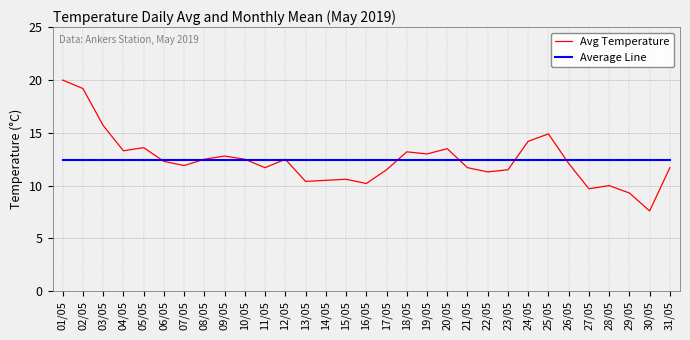

What is the sum of the Average Line values at 12/05 and 31/05?

24.8